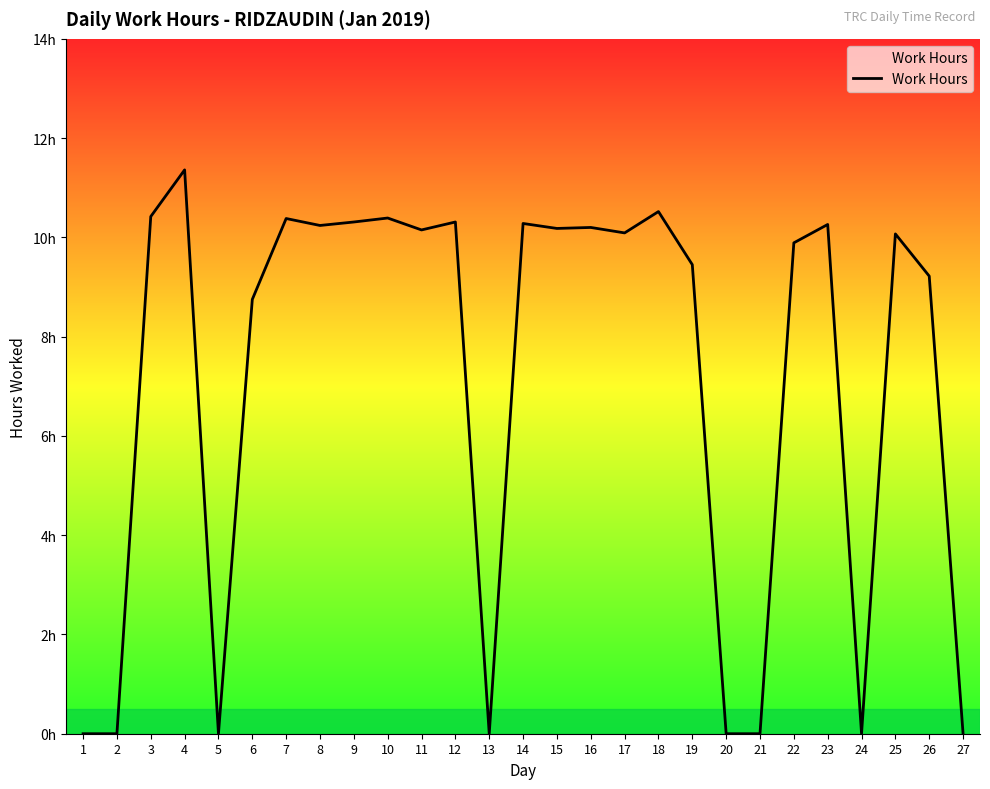

Does the chart have visible grid lines?

No